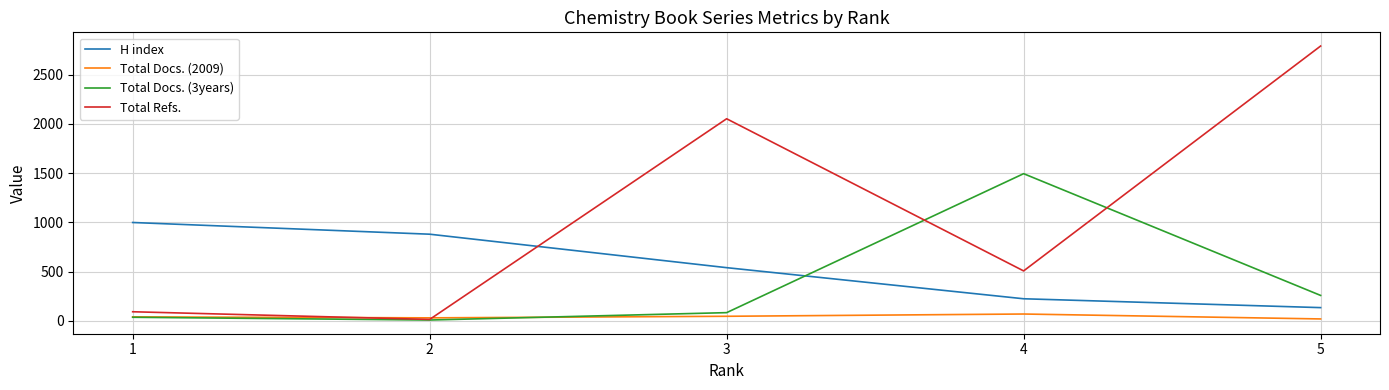

Where is the first local maximum for Total Refs.?

3